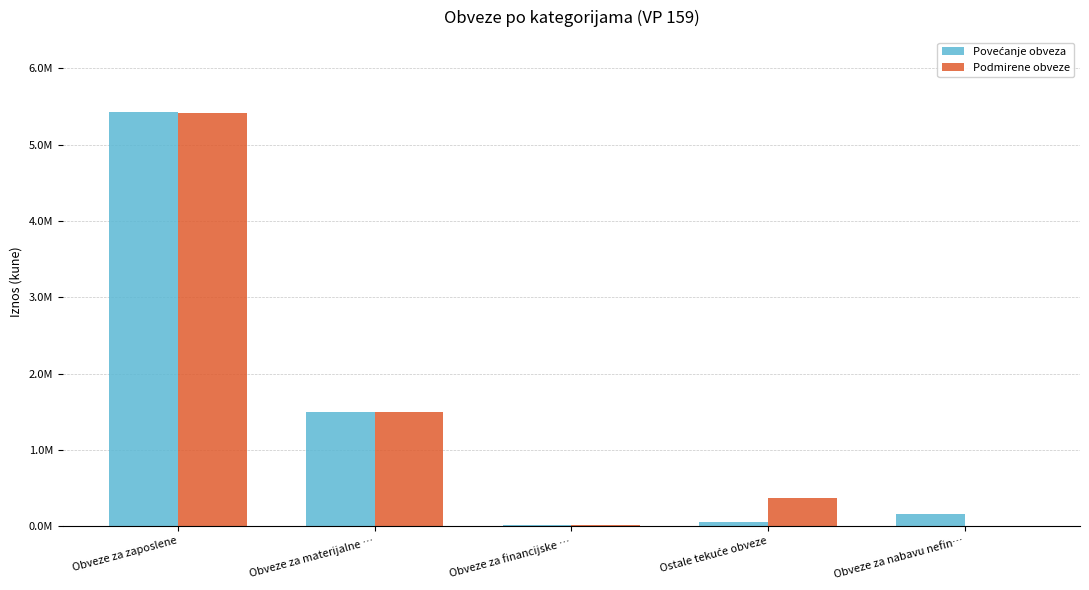

Reading right to left, what are all the values shown in this chart?

Povećanje obveza: Obveze za nabavu nefin…=154141	Ostale tekuće obveze=51729	Obveze za financijske …=8955	Obveze za materijalne …=1496145	Obveze za zaposlene=5433373
Podmirene obveze: Obveze za nabavu nefin…=0	Ostale tekuće obveze=366466	Obveze za financijske …=9028	Obveze za materijalne …=1498117	Obveze za zaposlene=5416133